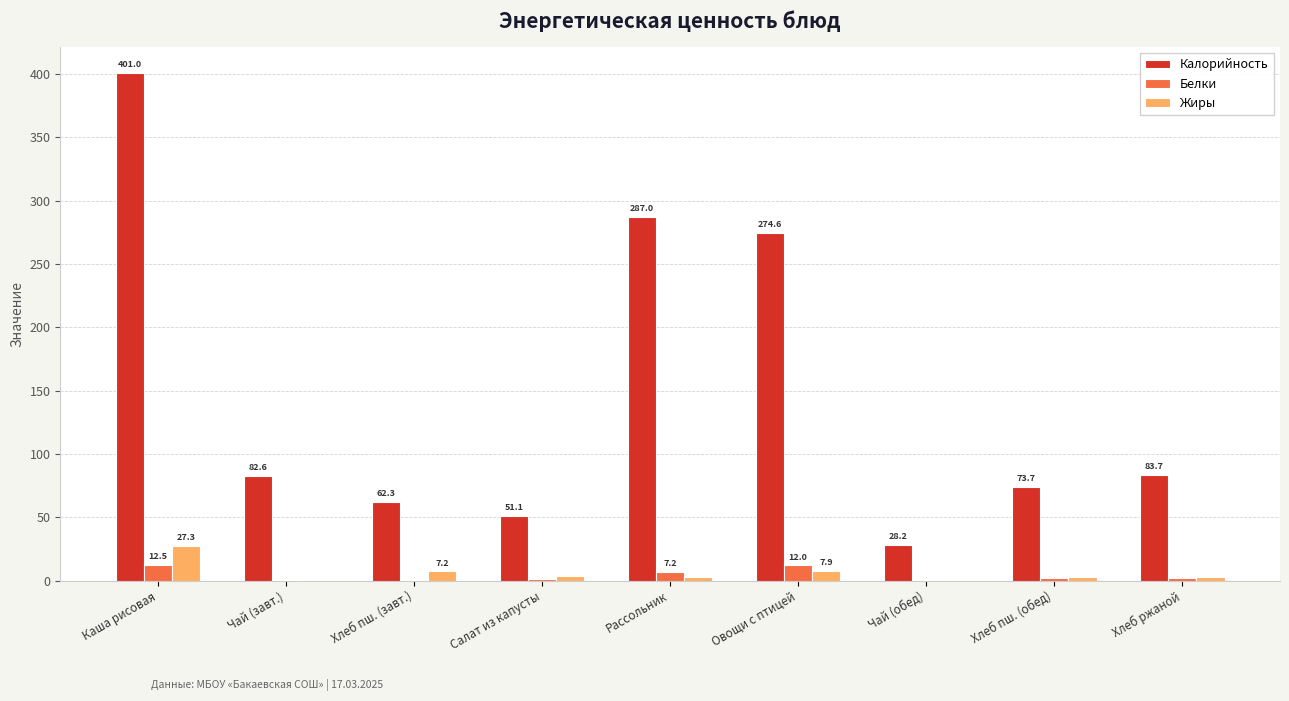

What are all the series names shown in the legend?

Калорийность, Белки, Жиры